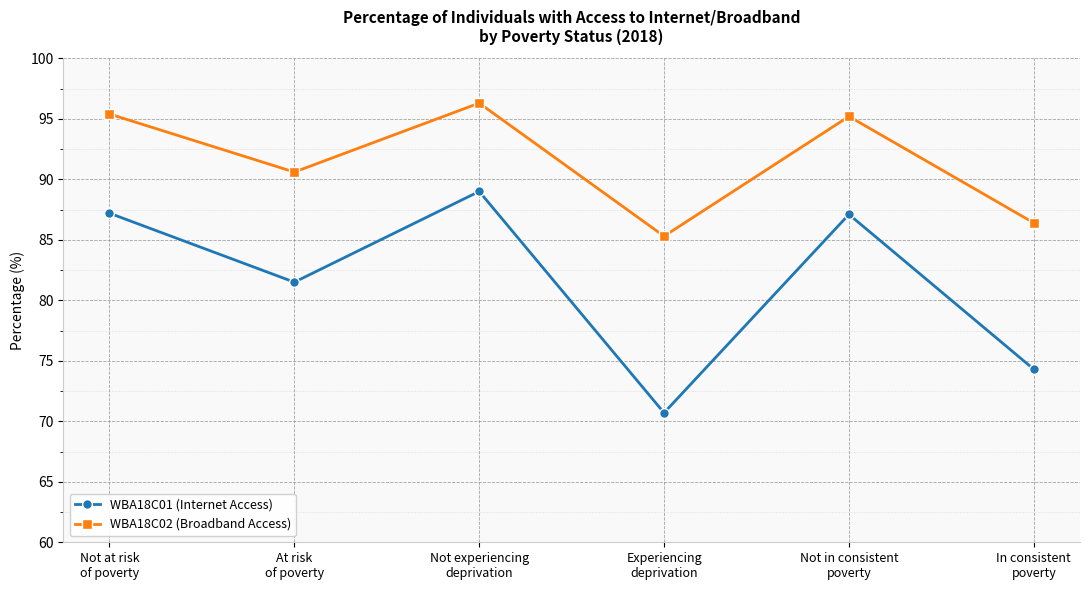

What is the total value across all series at At risk
of poverty?

172.1